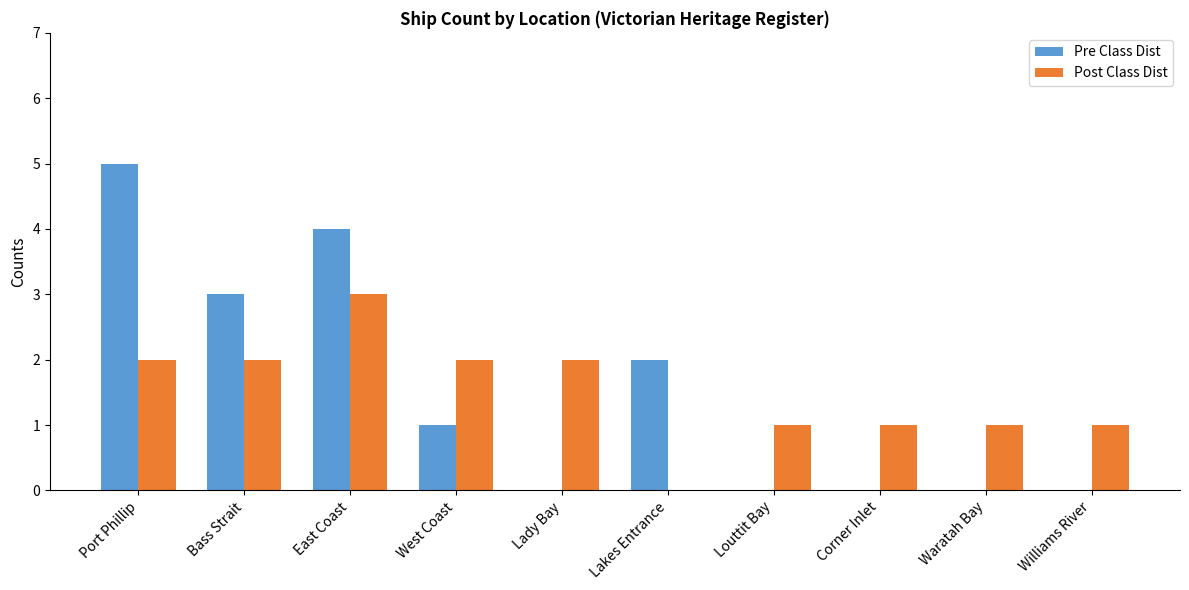

Is the value of Post Class Dist at Louttit Bay greater than the value of Pre Class Dist at Louttit Bay?

Yes